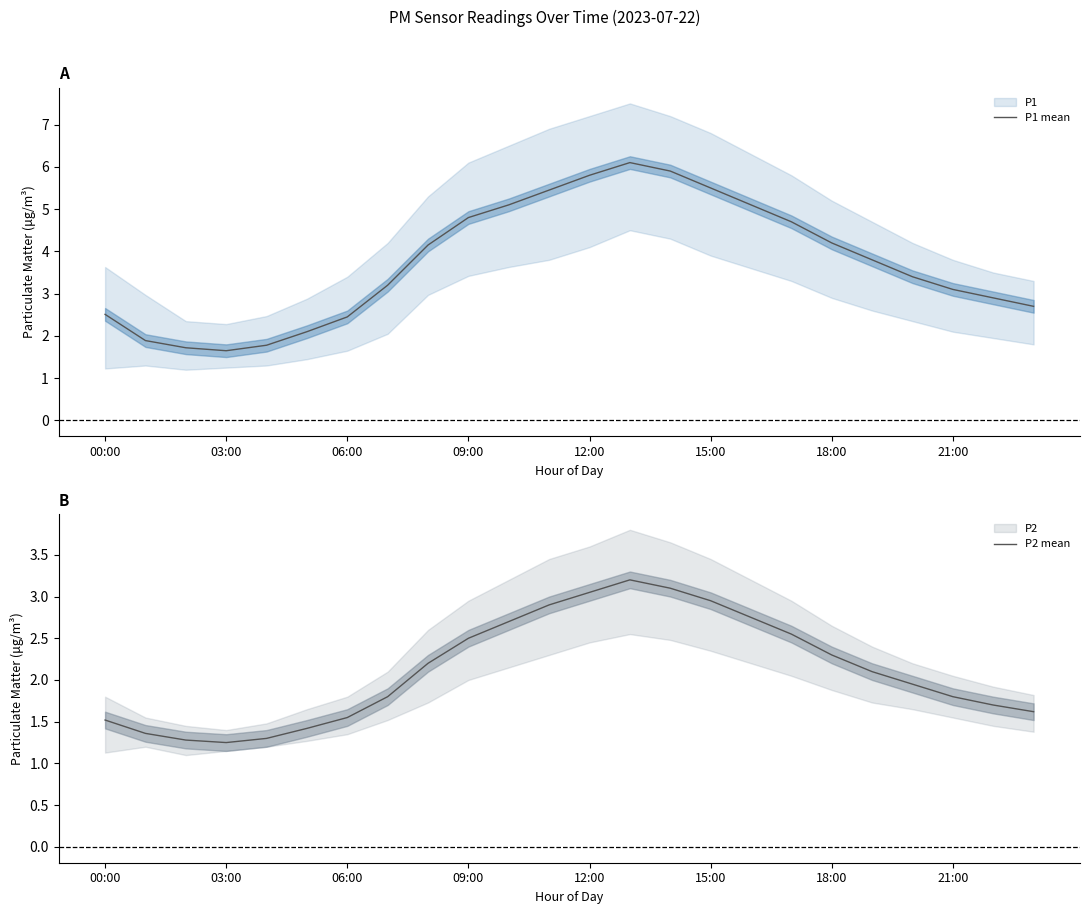

What is the total value across all series at 22?

4.6